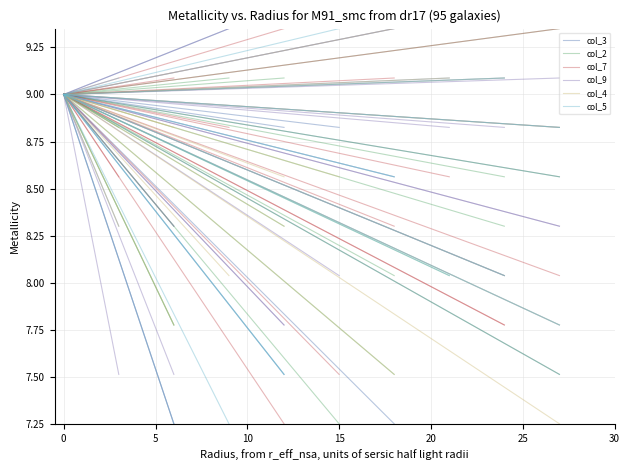

How many values in the col_4 series are below 9?

1